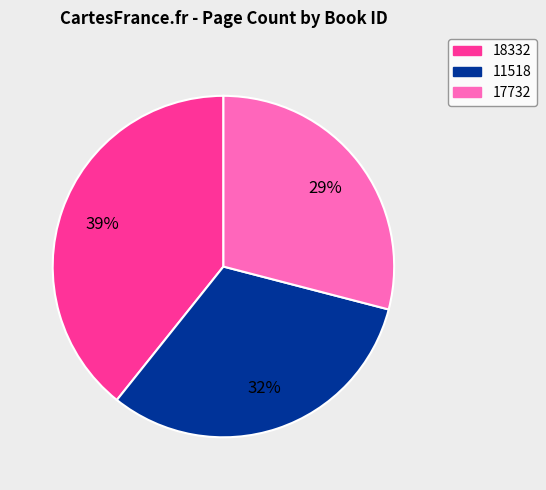

Is it true that 11518 is 20% of the pie?

False